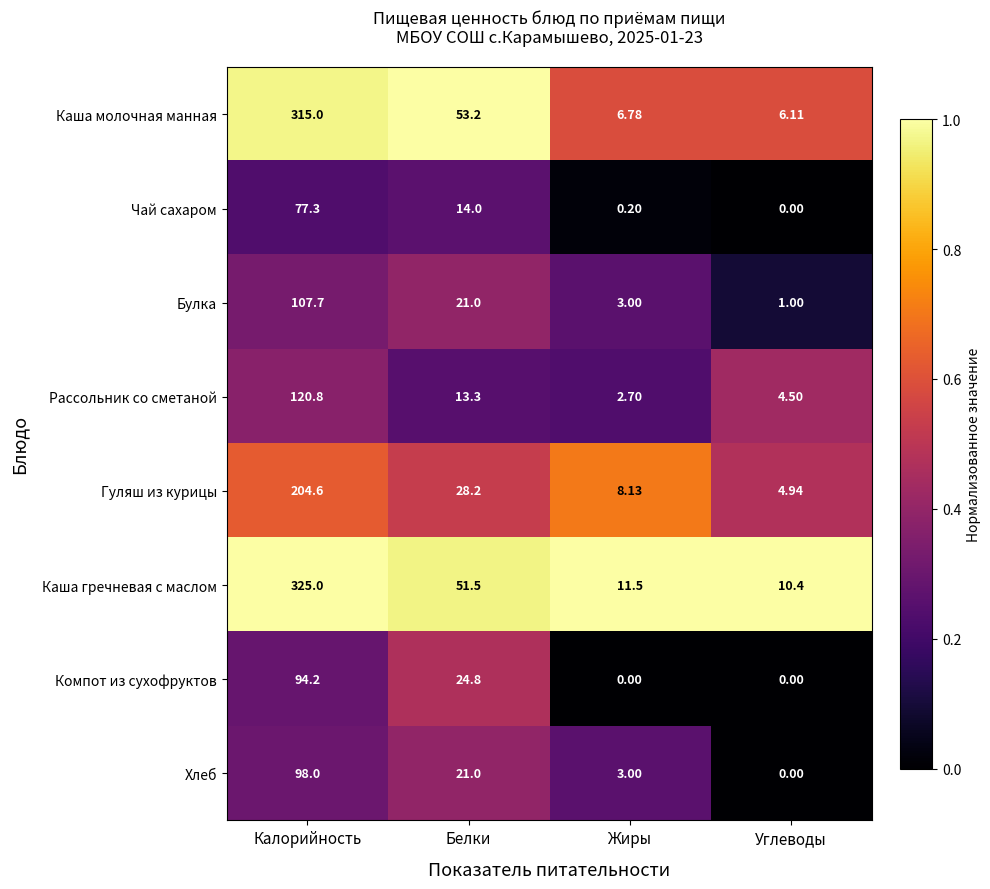

At which category is the sum across all series the highest?

Калорийность